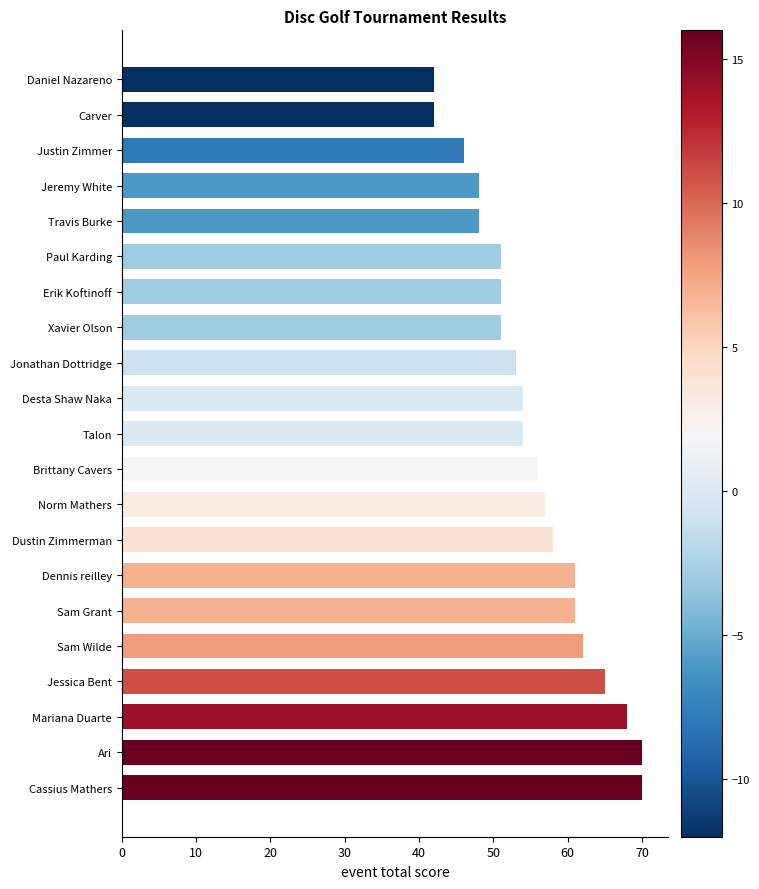

Reading bottom to top, what are all the values shown in this chart?

70	70	68	65	62	61	61	58	57	56	54	54	53	51	51	51	48	48	46	42	42